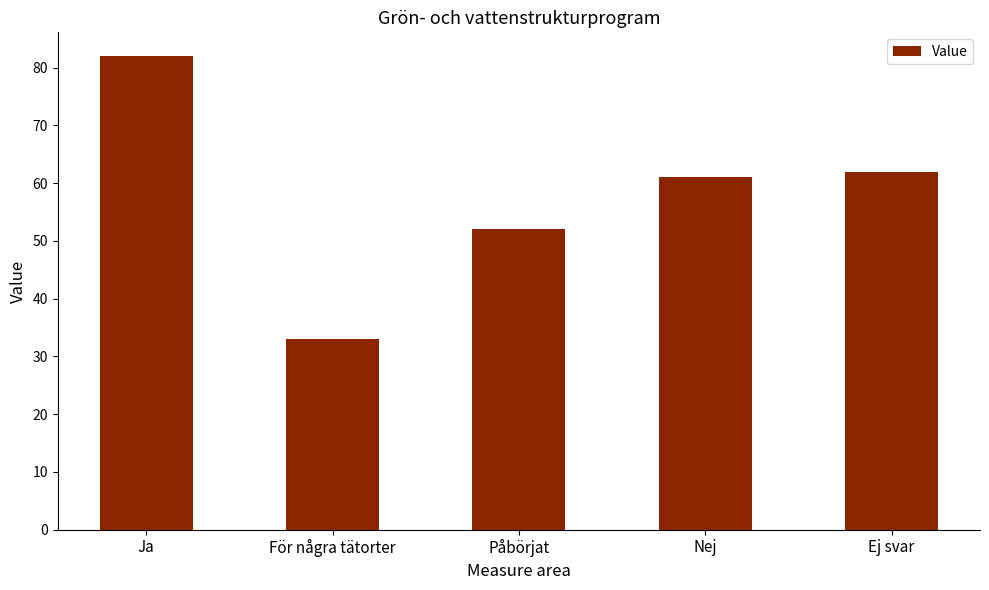

What is the smallest value displayed?

33